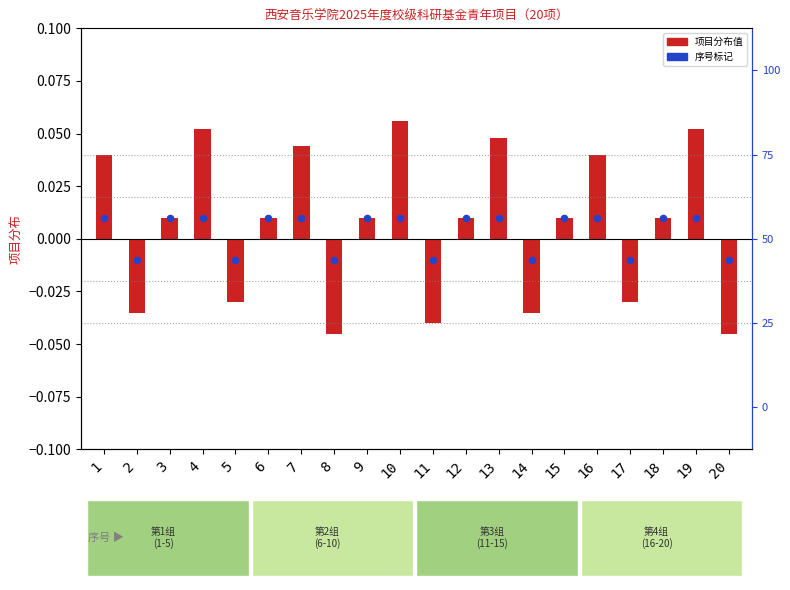

At how many categories does at least one series exceed 0?

13